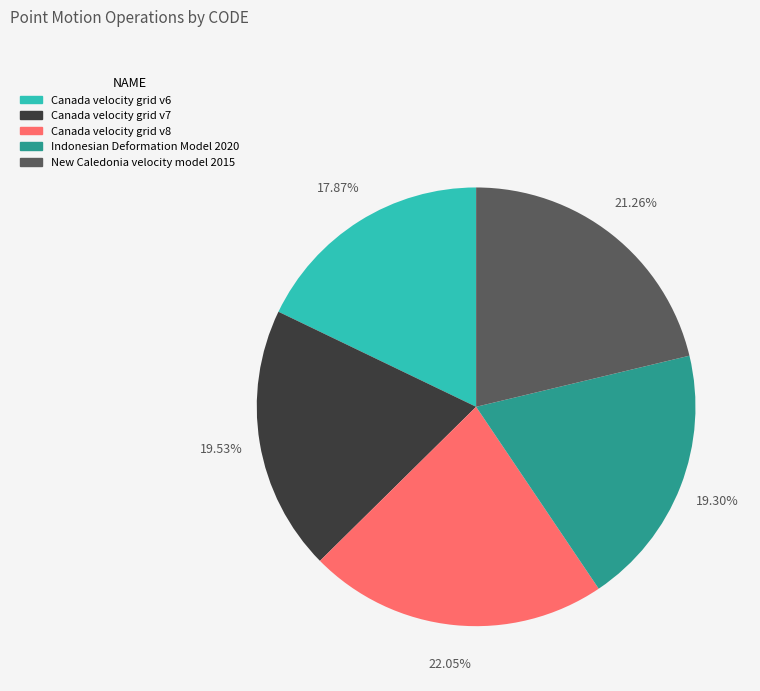

To the nearest percent, what is the difference between the Canada velocity grid v8 and Indonesian Deformation Model 2020 slice percentages?

3%